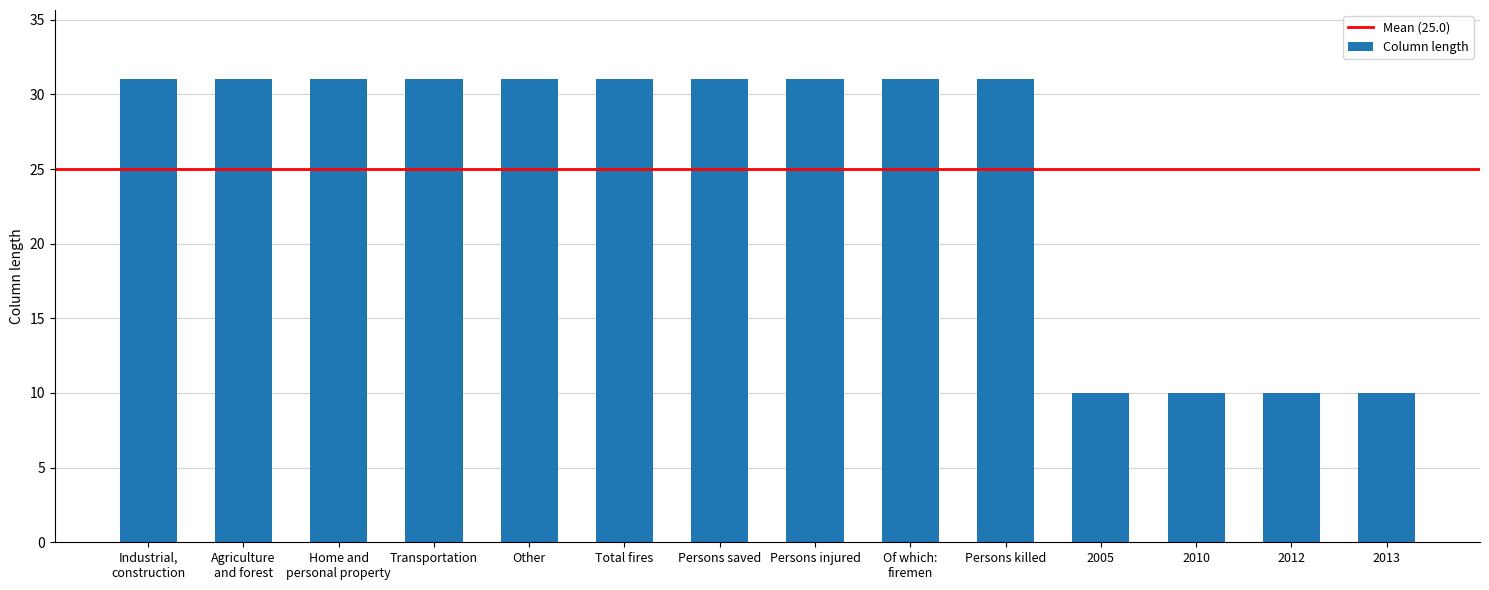

What is the maximum value shown in the chart?

31